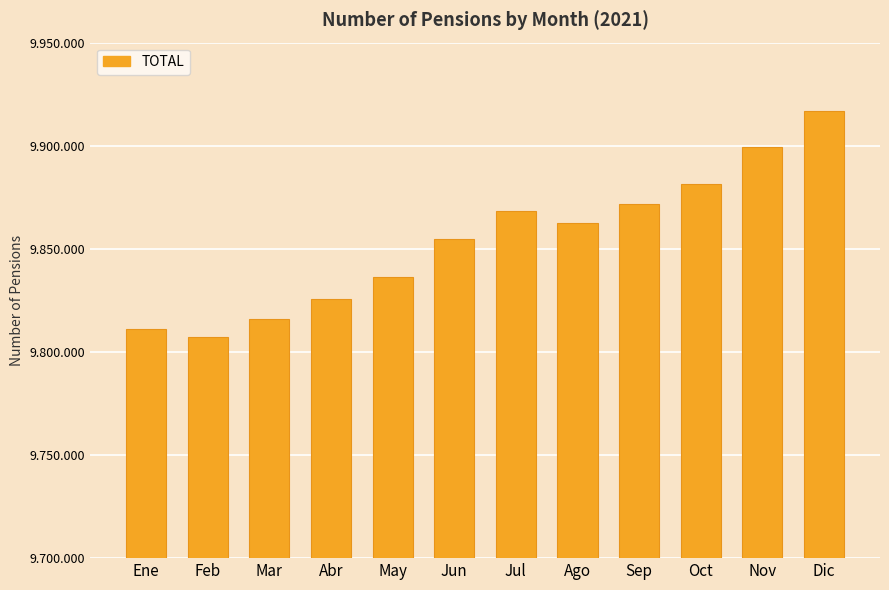

What is the label of the 5th bar from the left?

May